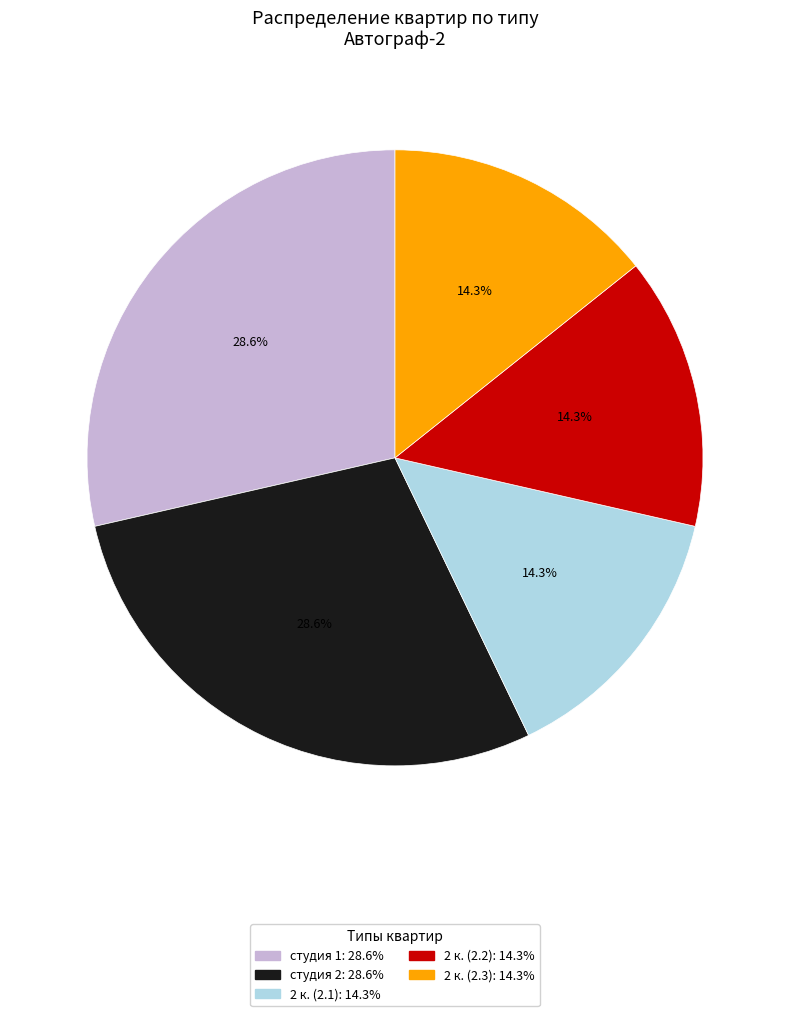

To the nearest percent, what is the combined percentage of 2 к. (2.1) and студия 2?

43%